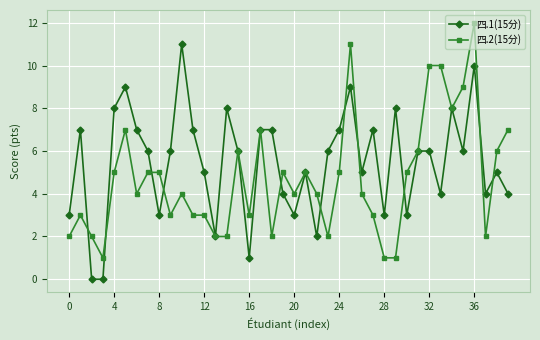

Rank the series by their average value, from lowest to highest.

四.2(15分), 四.1(15分)